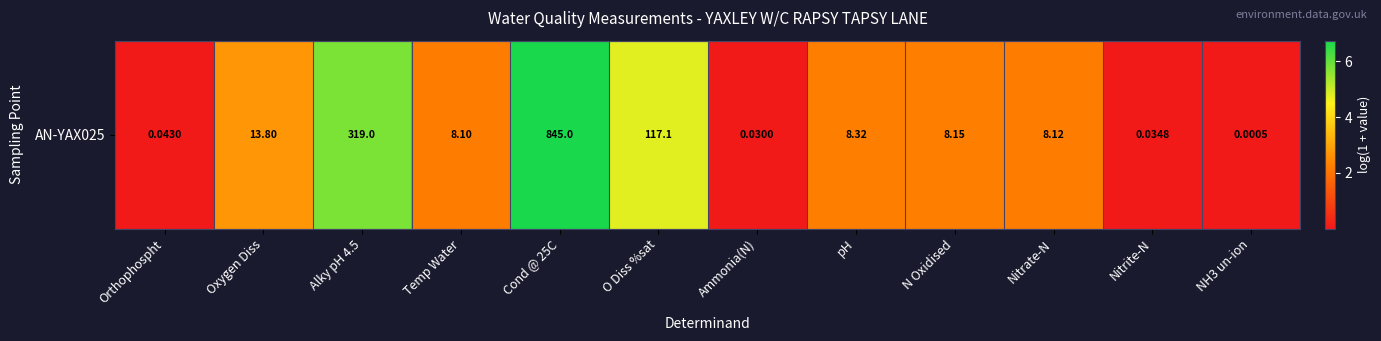

How many data points are less than 2?

4